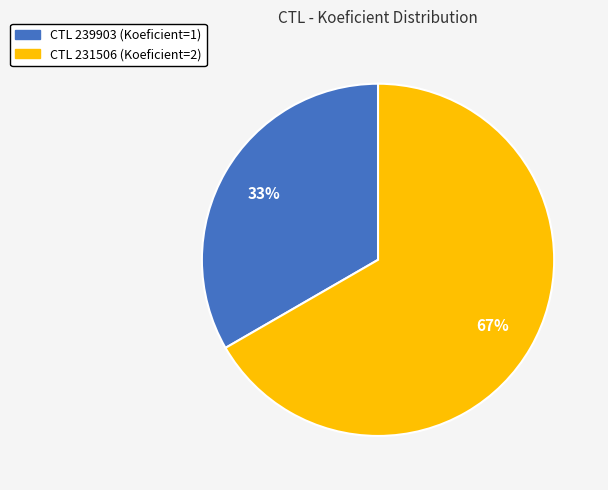

How many slices are in this pie chart?

2